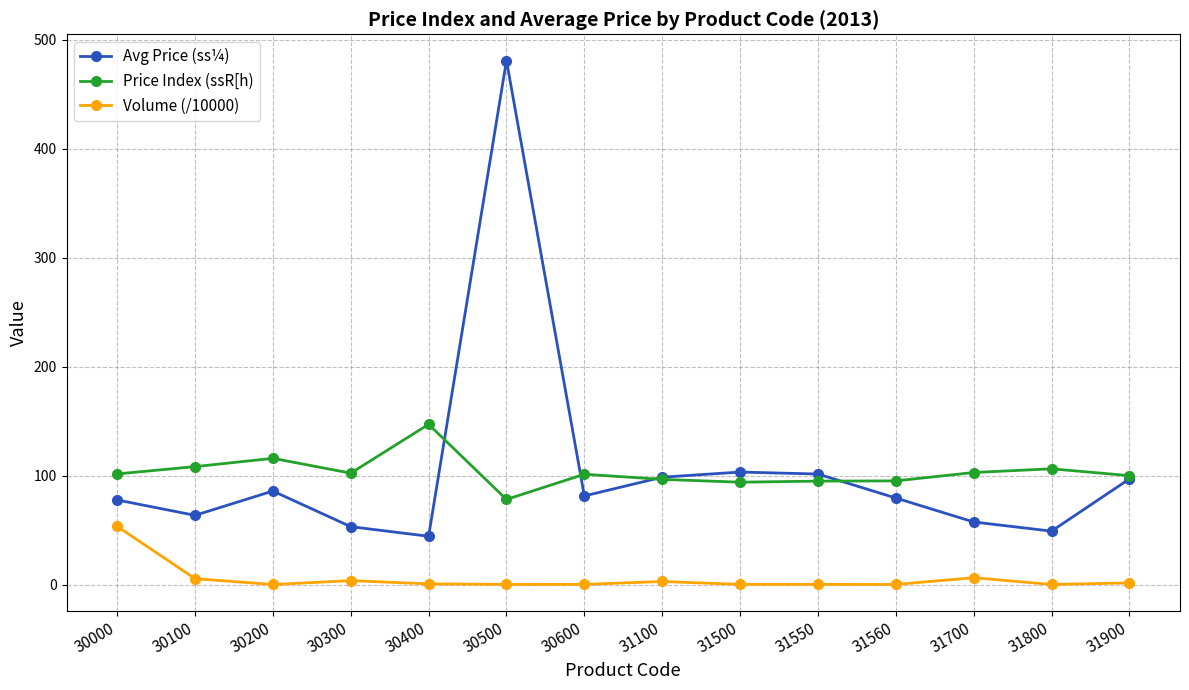

True or false: Price Index (ssR[h) and Volume (/10000) intersect in this chart.

False